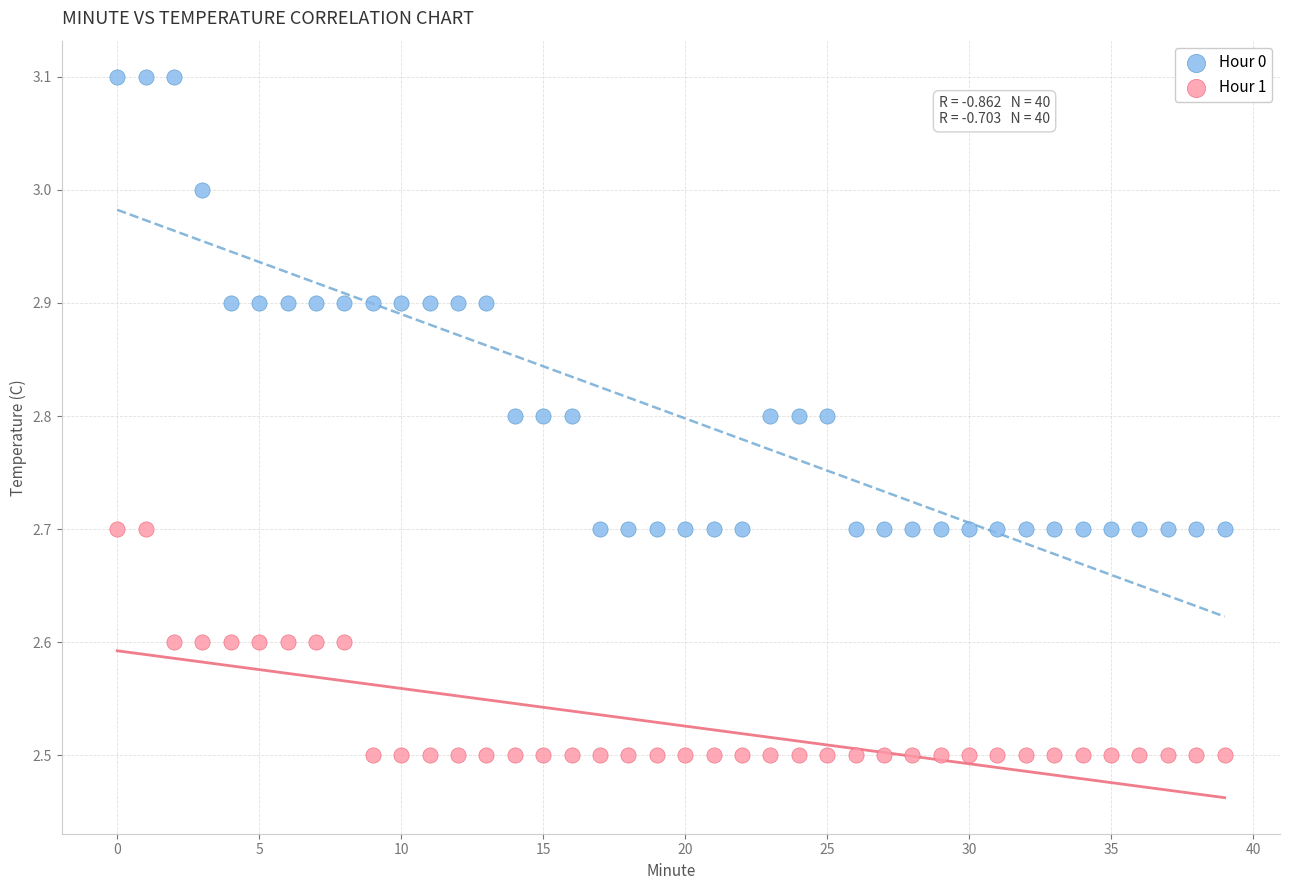

Which series has the widest spread of Y values?

Hour 0